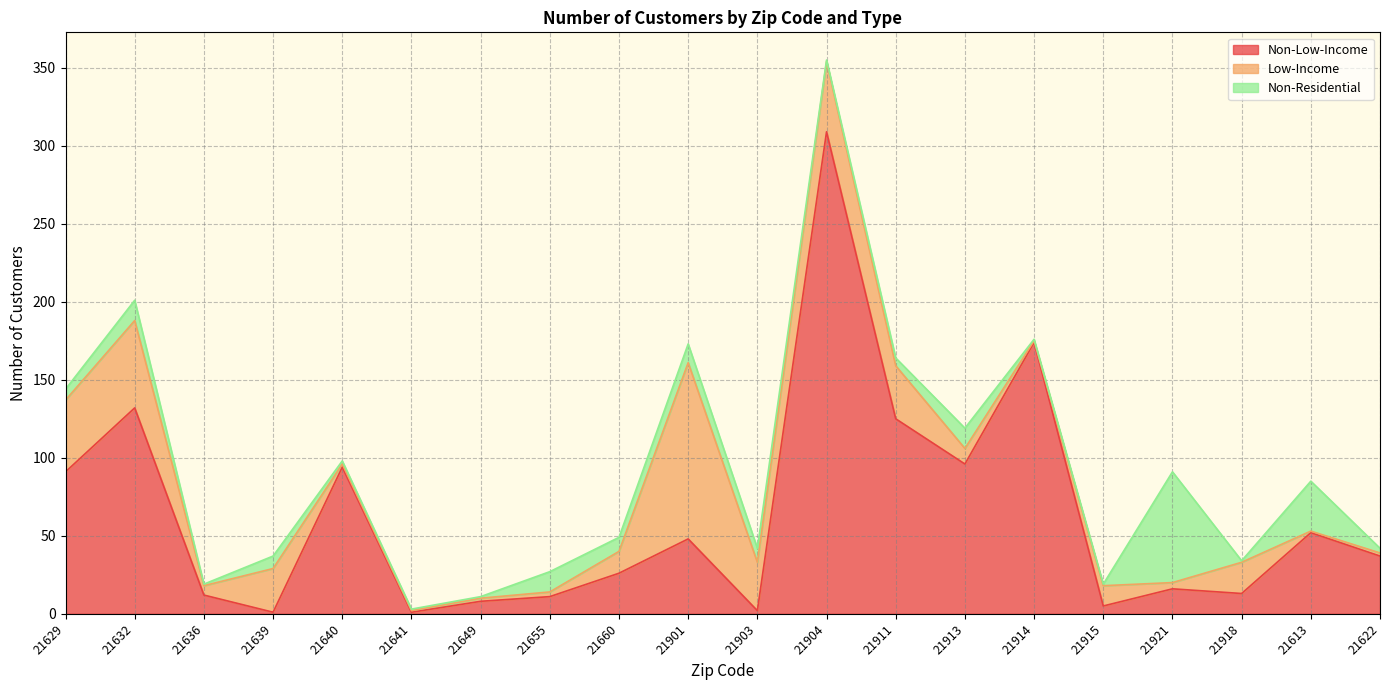

How many distinct data groups are displayed?

3